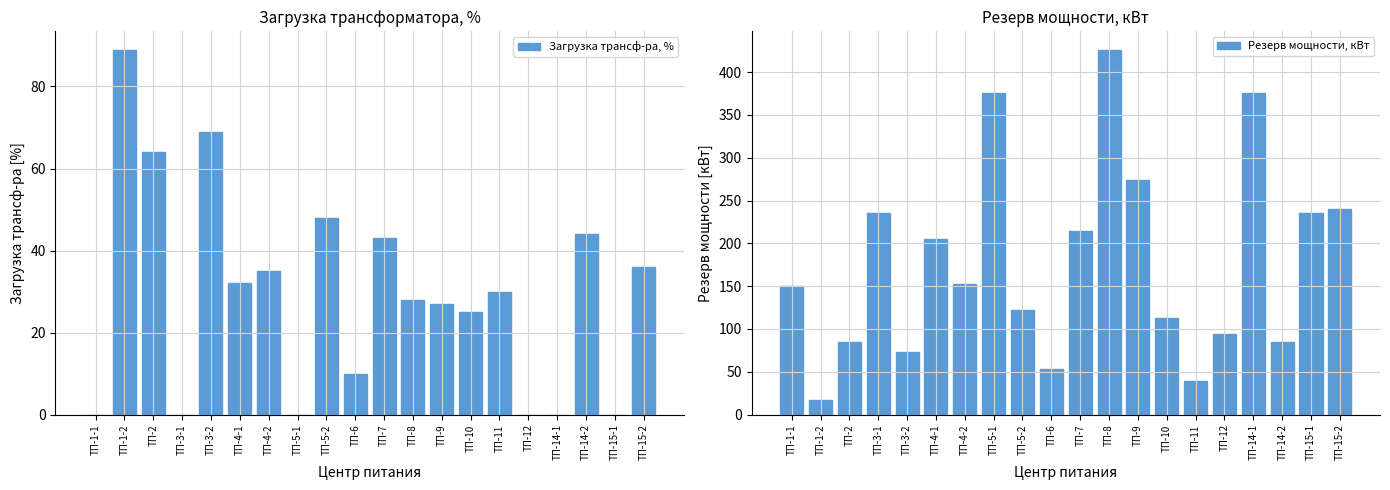

What is the difference between the second highest and minimum values in the Загрузка трансф-ра, % series?

69.0